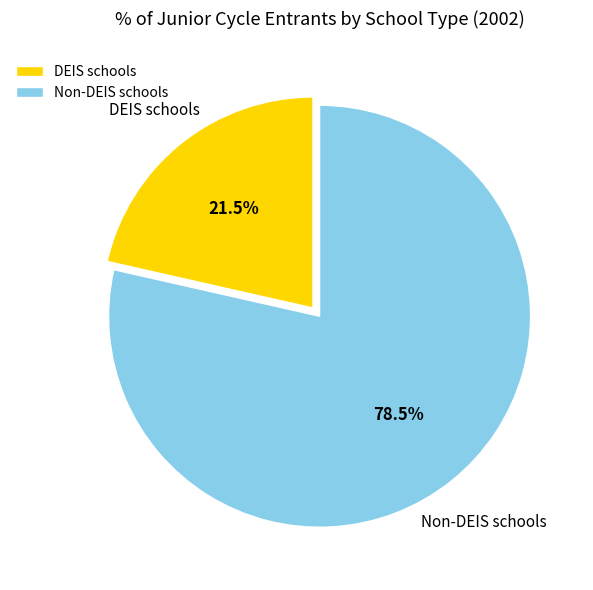

What portion of the pie excludes Non-DEIS schools?

21.5%